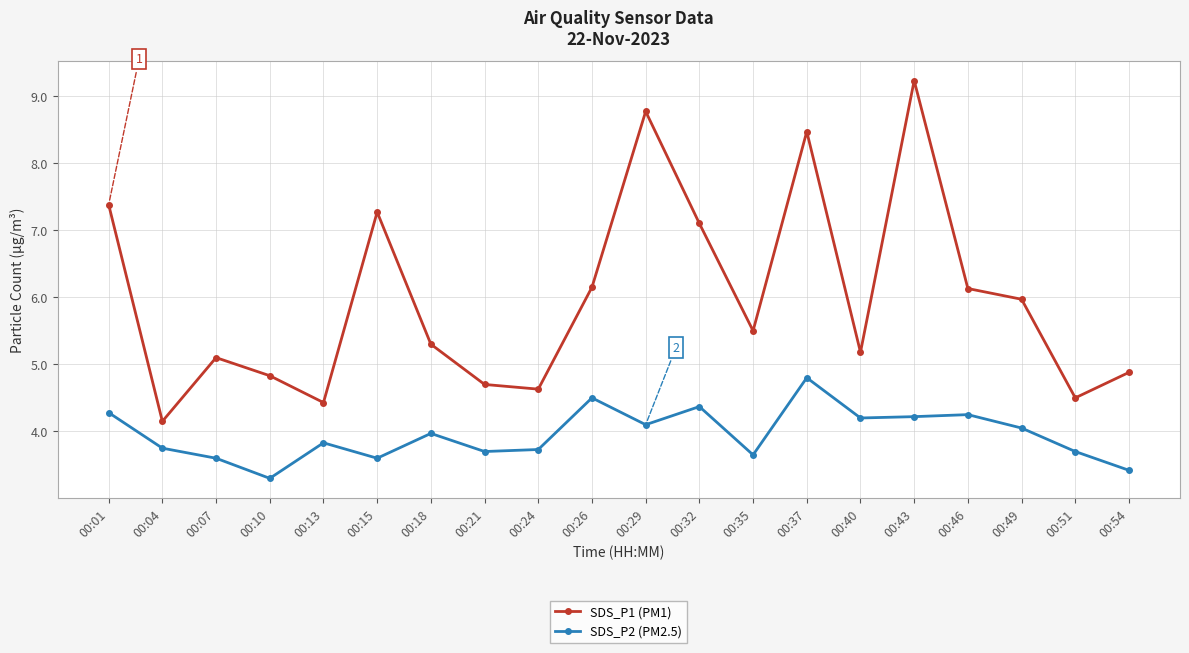

True or false: SDS_P2 (PM2.5) has more than 0 points higher than both neighbors.

True